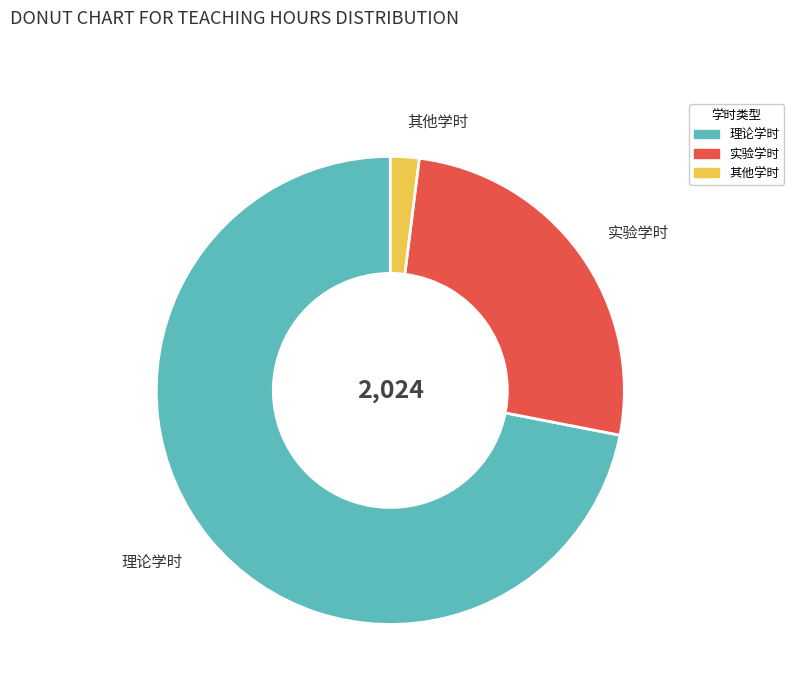

Which category has the smallest portion of the pie?

其他学时